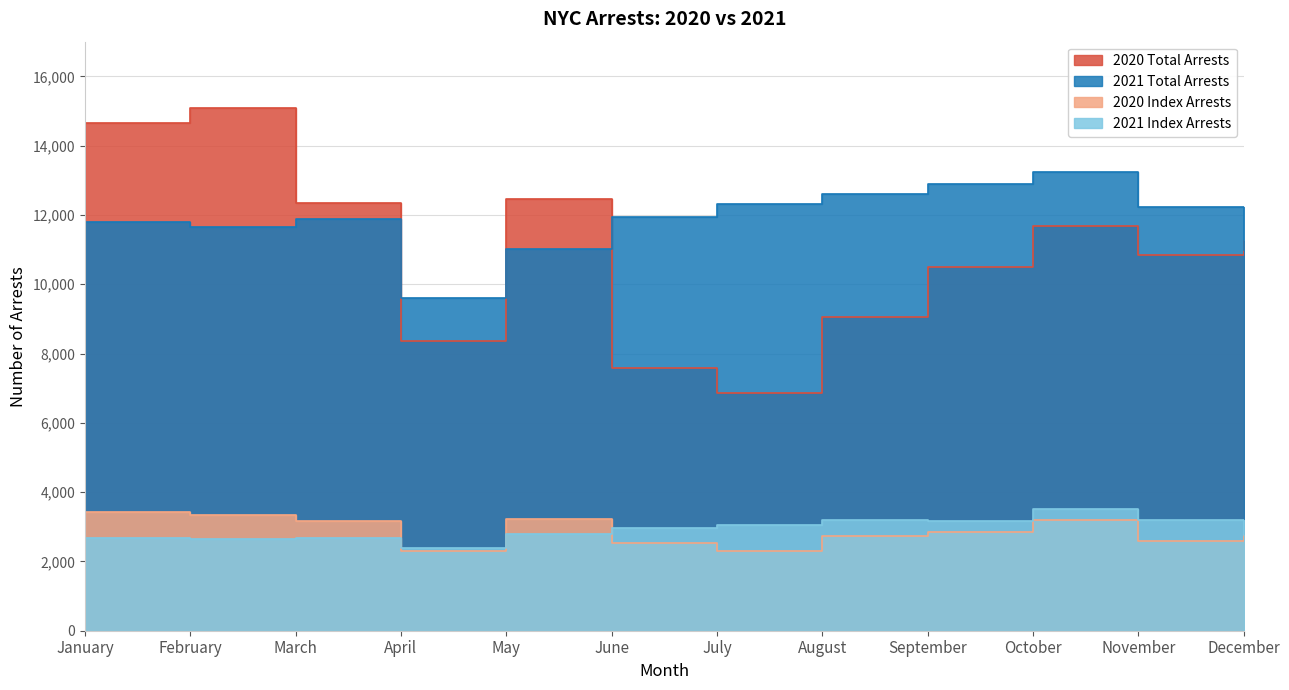

How many lines are shown in the chart?

4